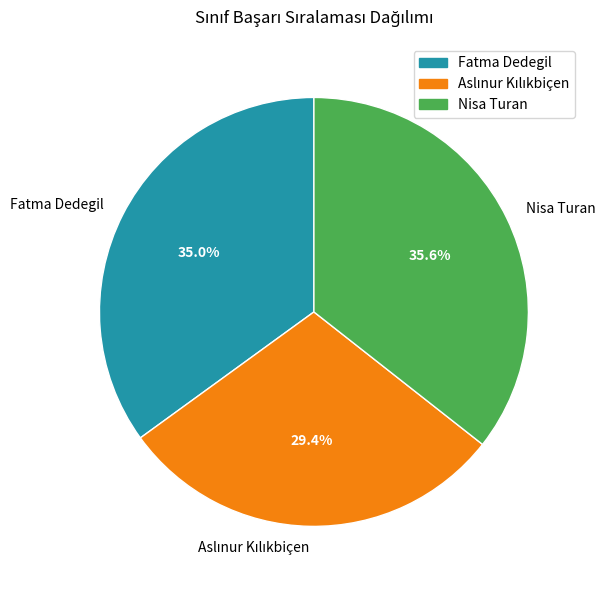

Combined, what portion of the pie is Fatma Dedegil and Nisa Turan?

70.6%